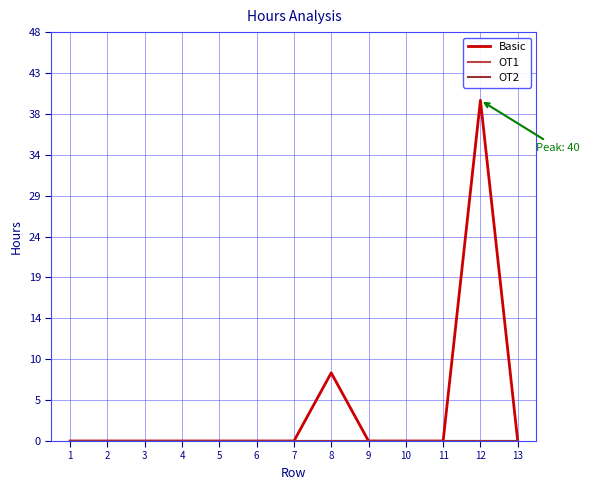

True or false: OT1 and OT2 cross at least once.

False